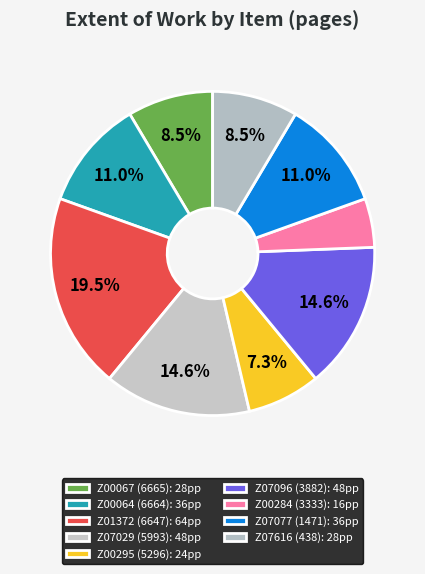

Count the number of slices in the pie.

9